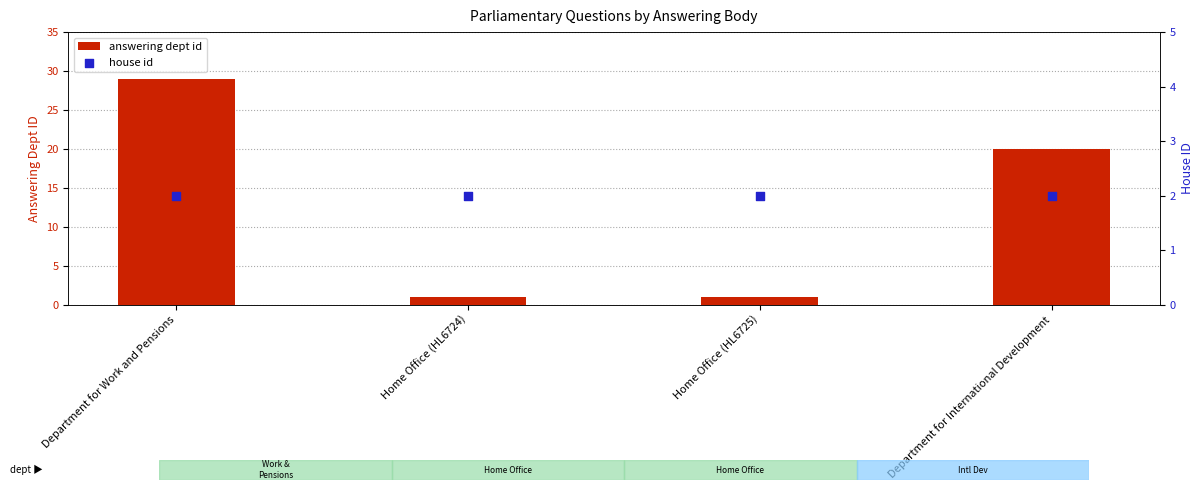

What are all the series names shown in the legend?

answering dept id, house id